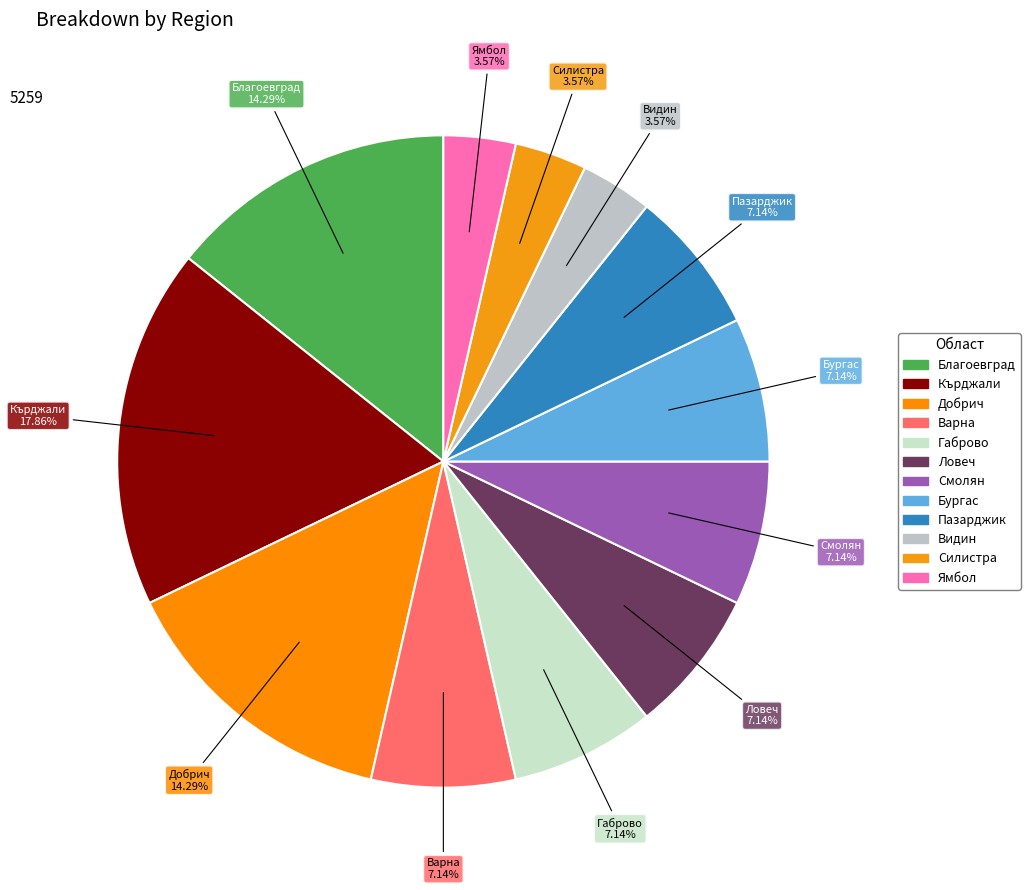

How many slices are in this pie chart?

12